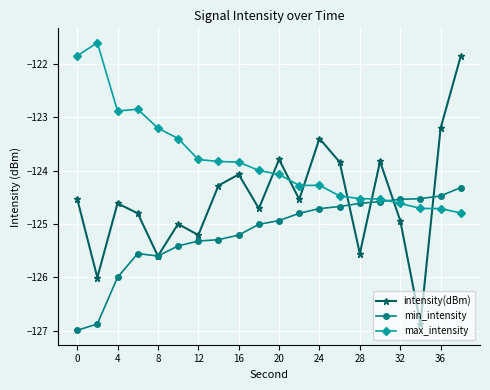

Which series has the largest total across all categories?

max_intensity